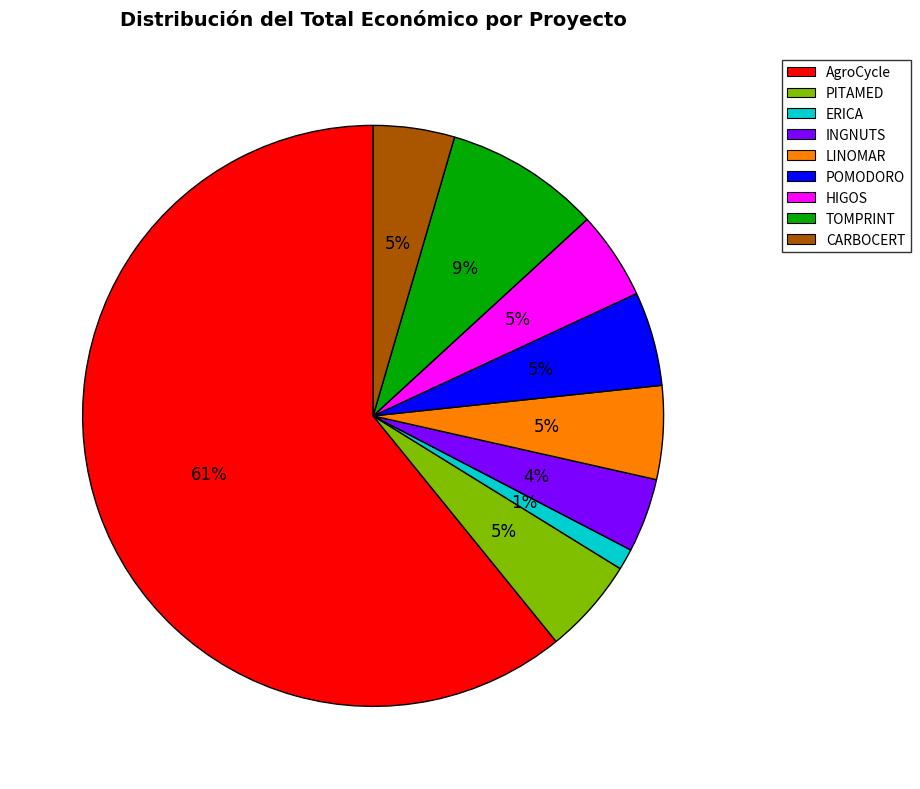

To the nearest percent, what is the combined percentage of HIGOS and INGNUTS?

9%